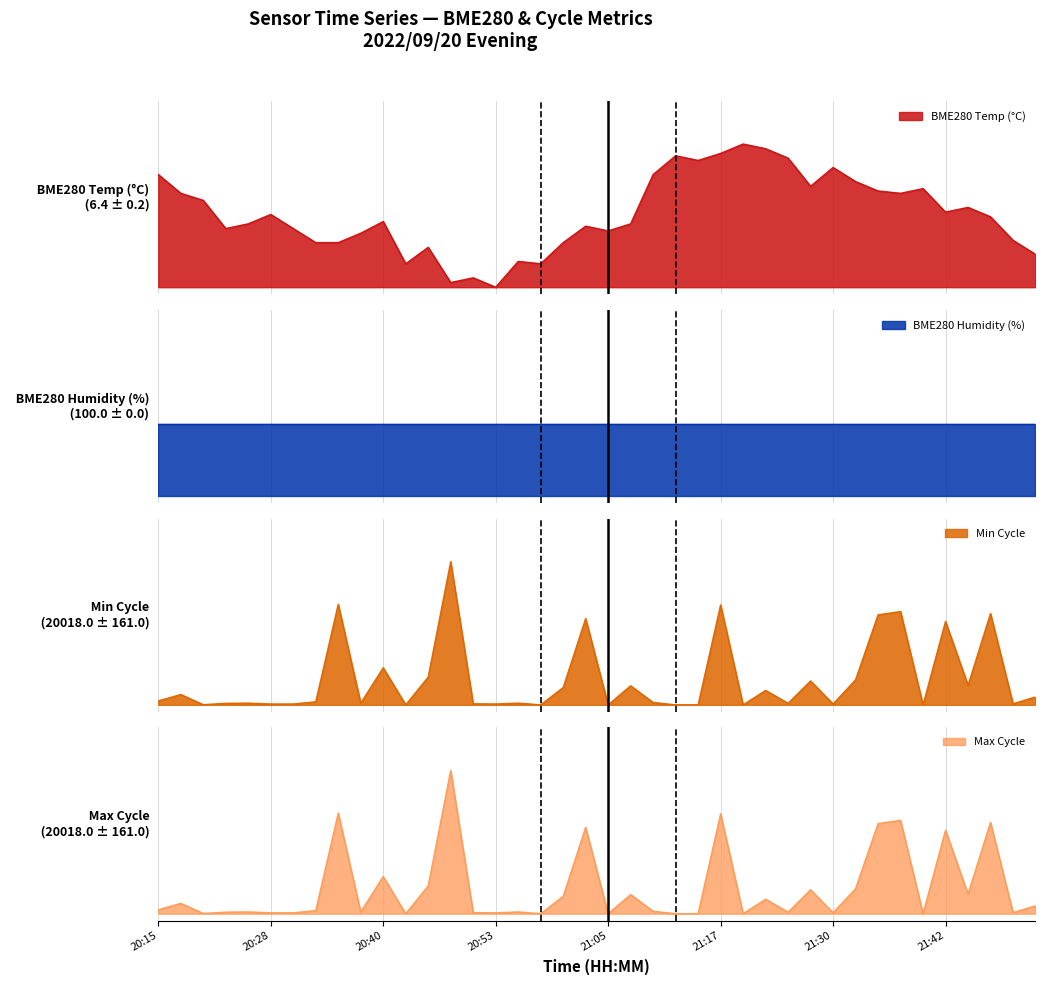

The value of Max_cycle at 21:00 is 0.1. True or false?

True